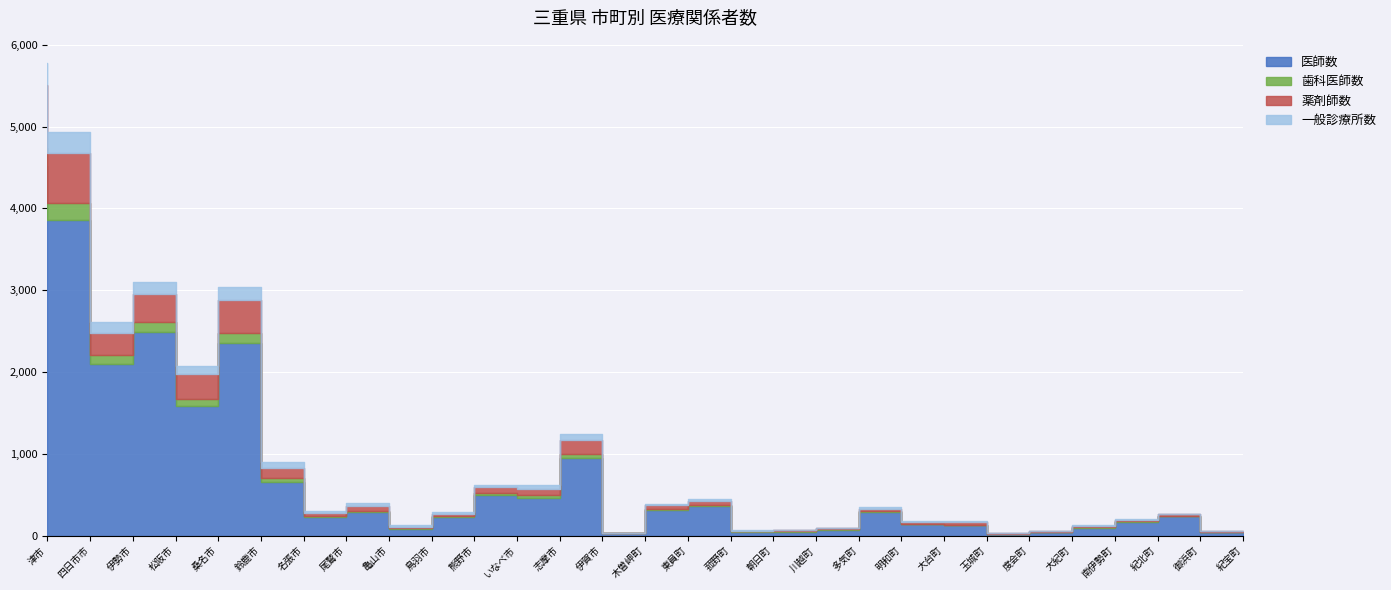

At which category is the sum across all series the highest?

津市